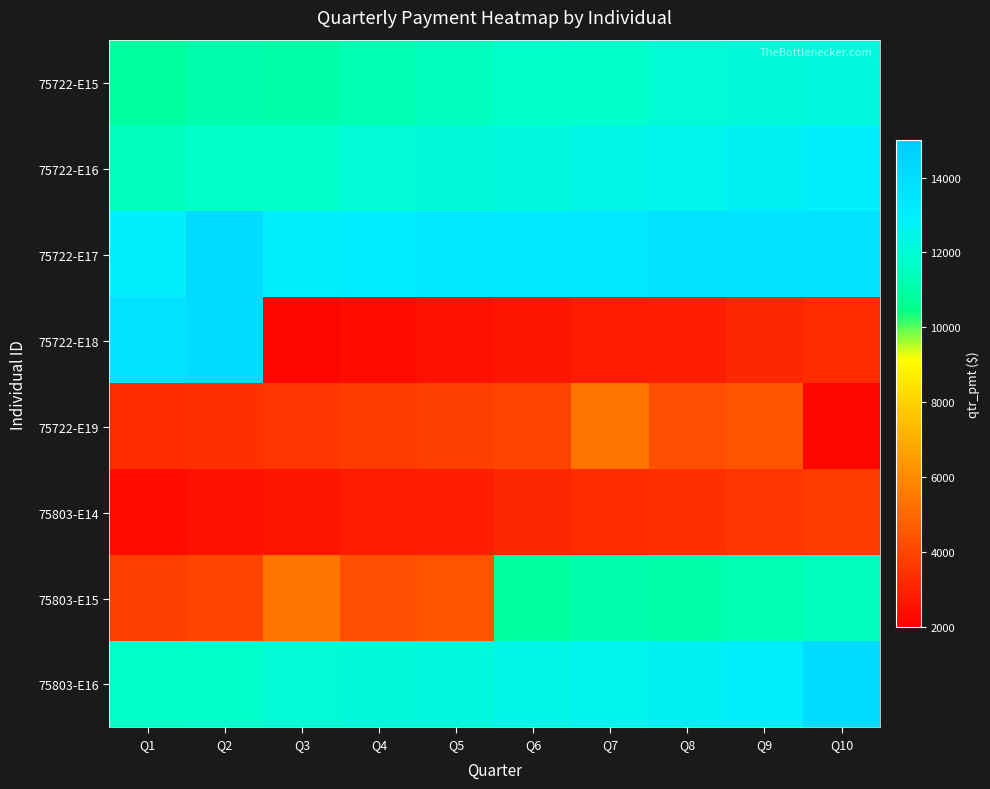

At Q1, list the series in order from largest to smallest.

75722-E18, 75722-E17, 75803-E16, 75722-E16, 75722-E15, 75803-E15, 75722-E19, 75803-E14